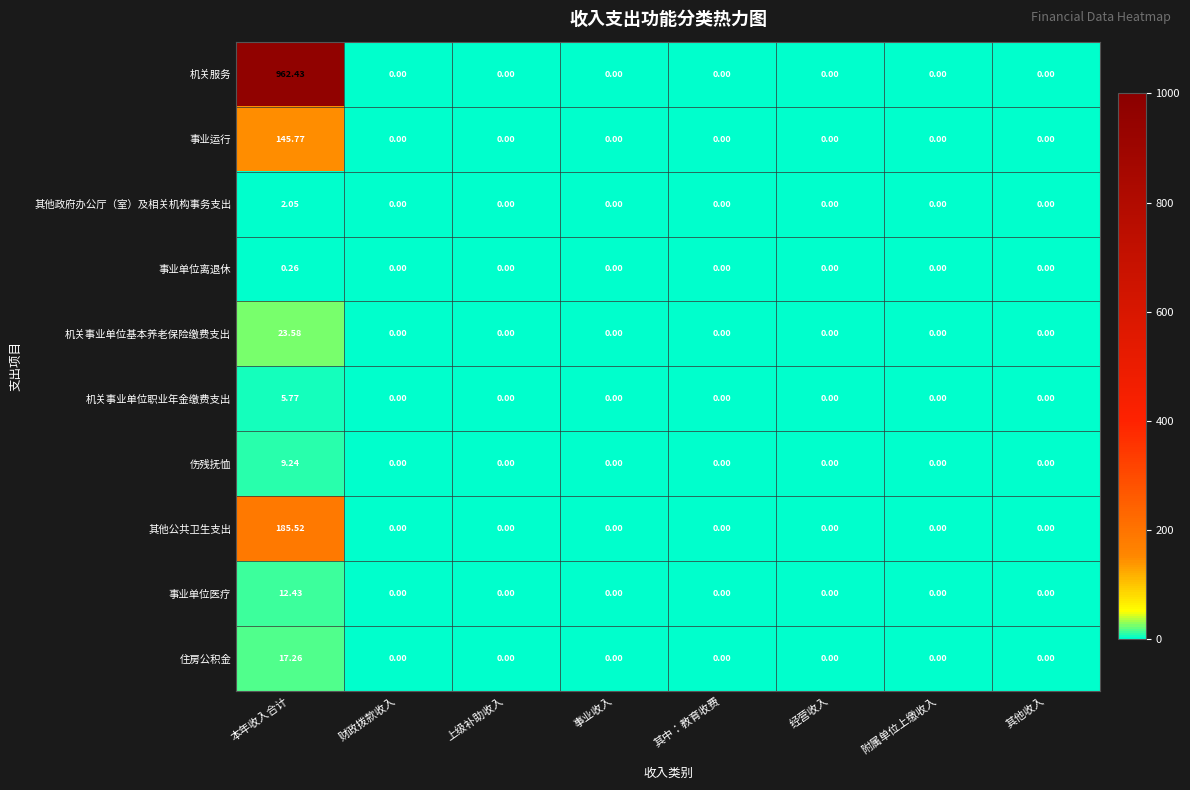

Which label corresponds to the largest value in the chart?

本年收入合计